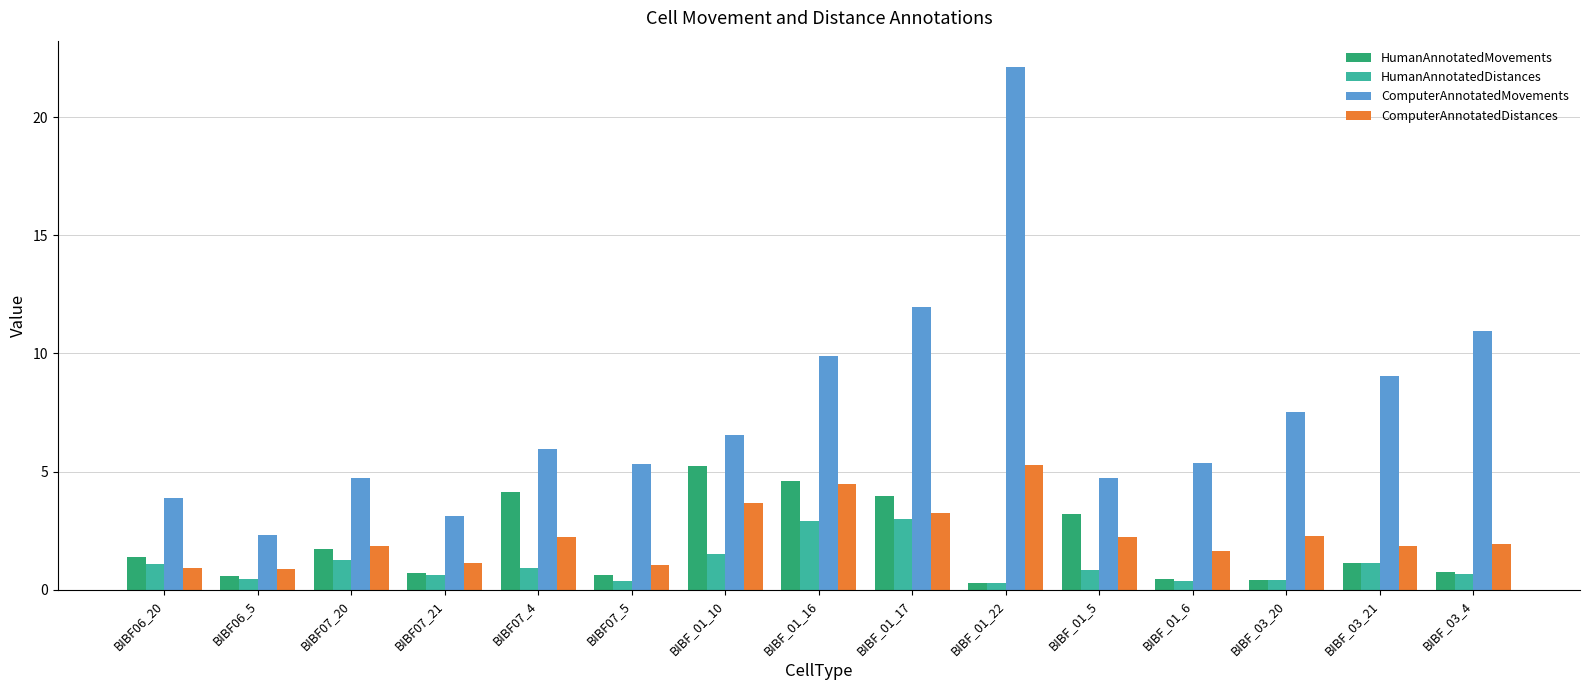

Are the bars grouped side by side (vs. stacked)?

Yes